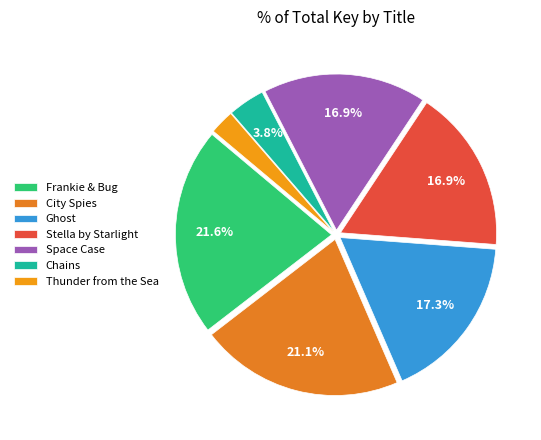

What is the change in value from City Spies to Thunder from the Sea?

-149538553